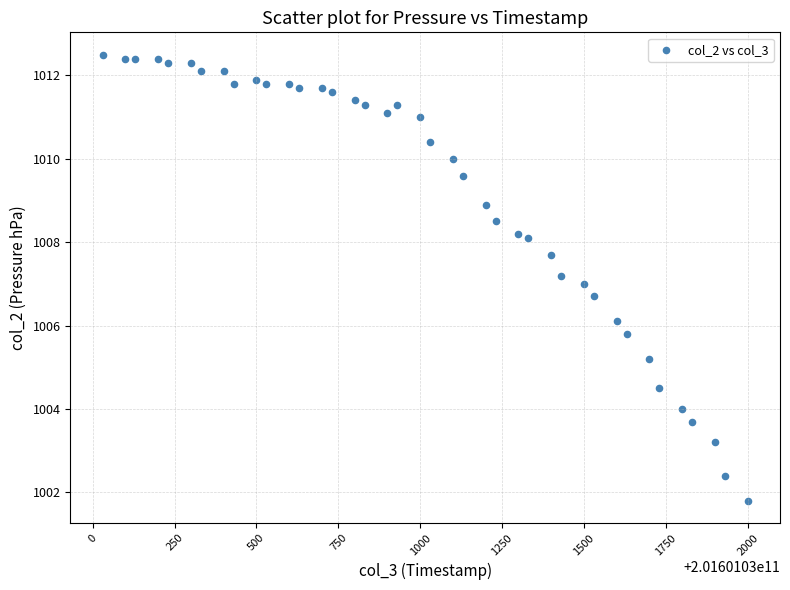

What is the range of X values (max minus min)?

1970.0